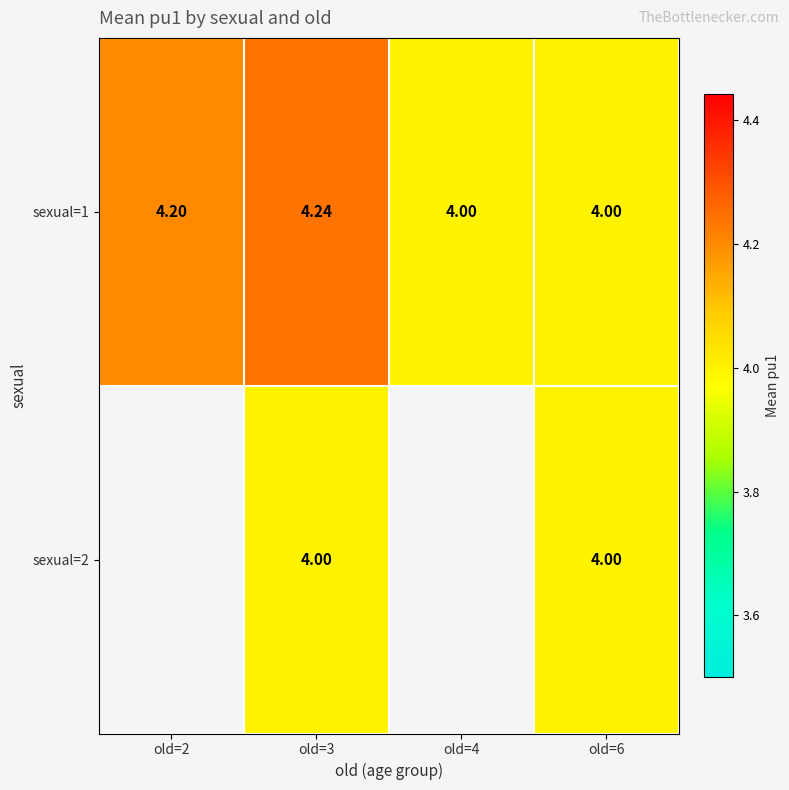

What is the total value across all series at old=6?

8.0